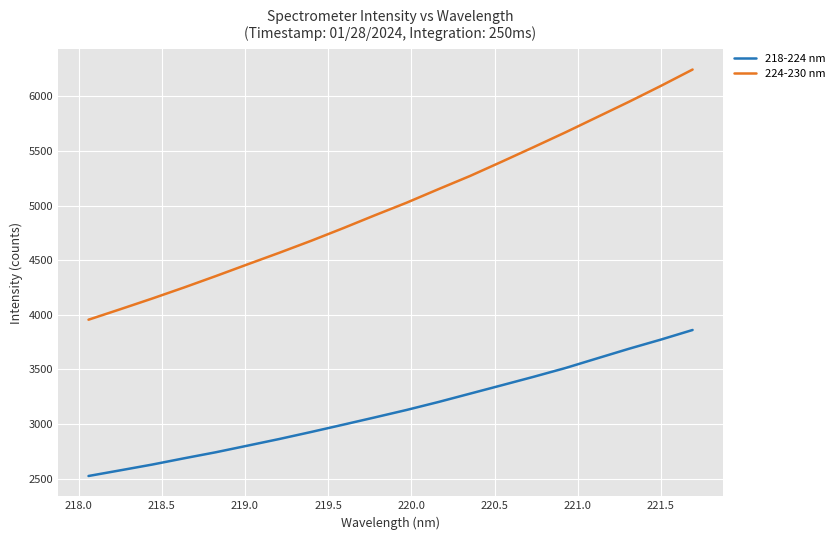

Which series has the largest range (max minus min)?

224-230 nm